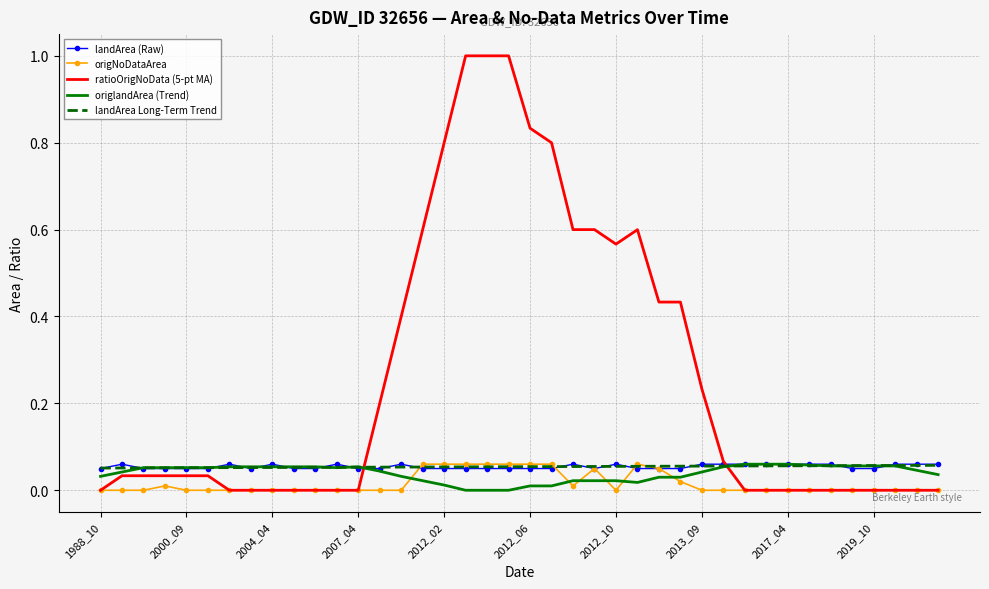

Which series has the largest total across all categories?

ratioOrigNoData (5-pt MA)